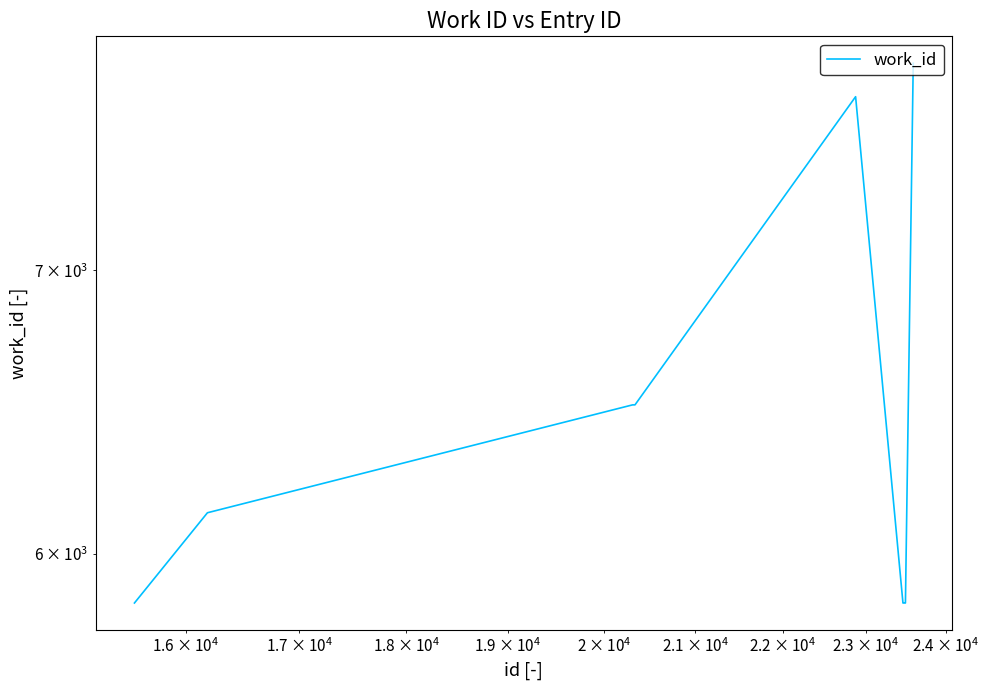

What is the average value?

6388